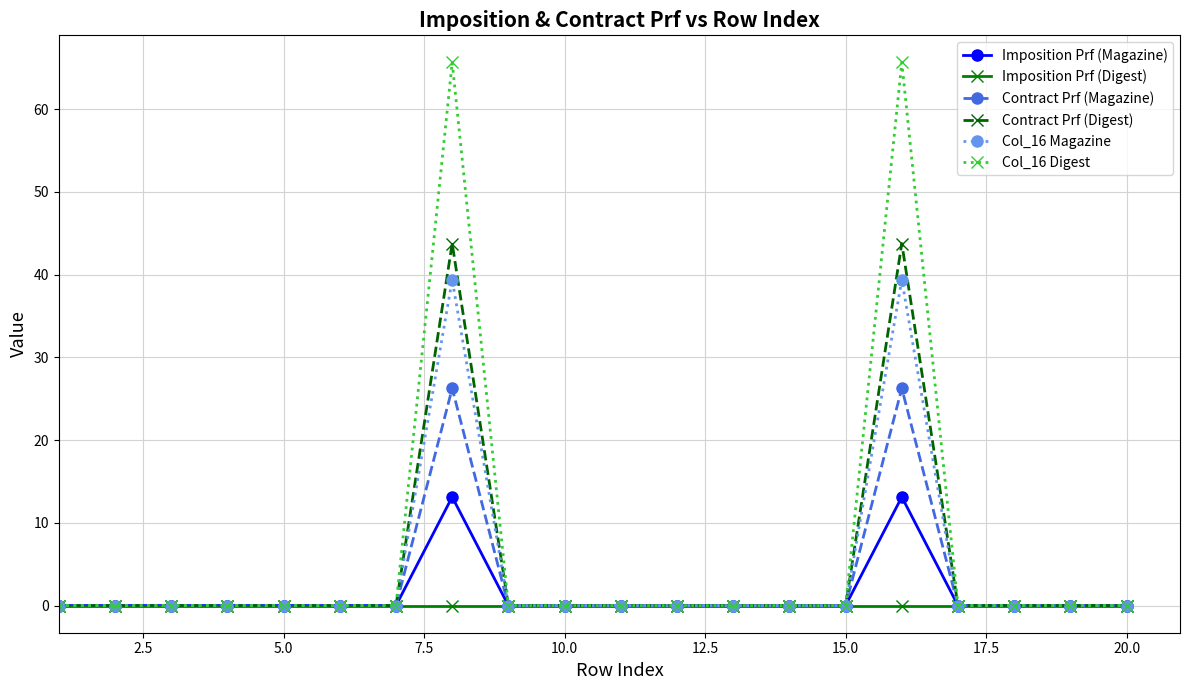

Rank the series by their maximum value, from highest to lowest.

Col_16 Digest, Contract Prf (Digest), Col_16 Magazine, Contract Prf (Magazine), Imposition Prf (Magazine), Imposition Prf (Digest)